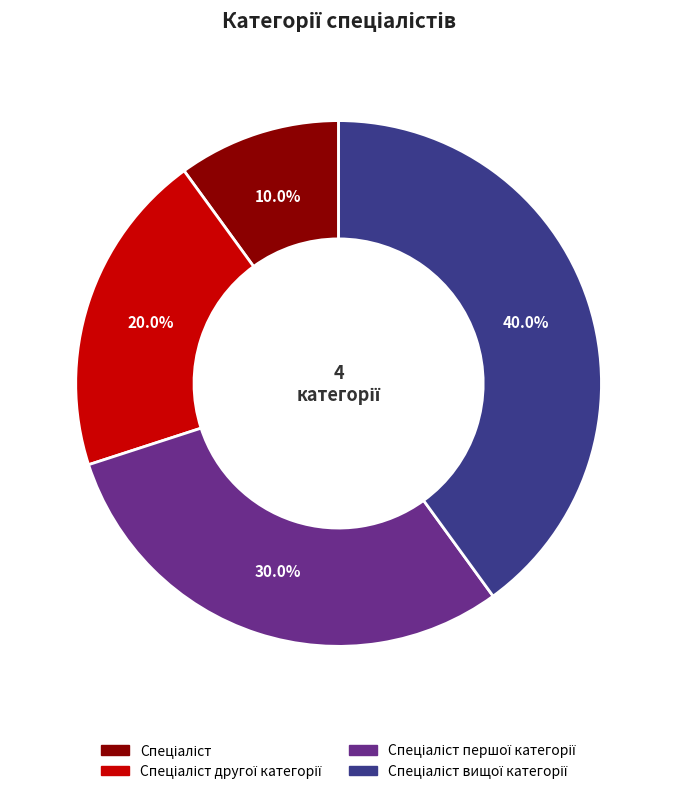

To the nearest percent, what is the average slice percentage?

25%